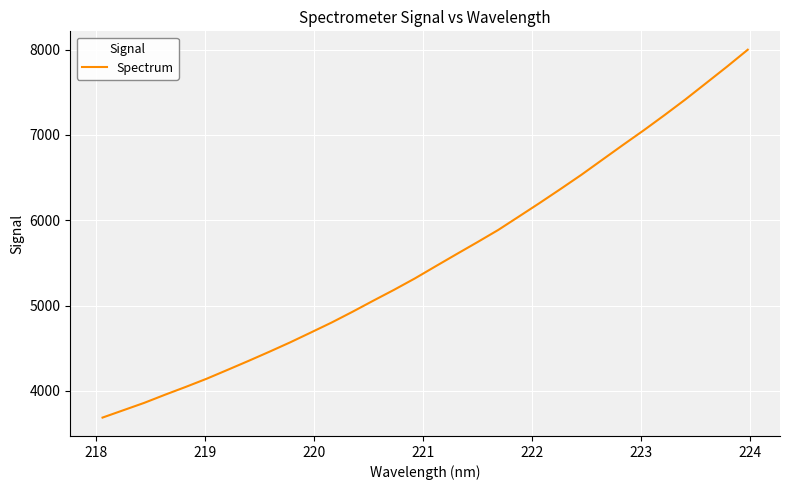

What is the minimum value shown in the chart?

3688.4